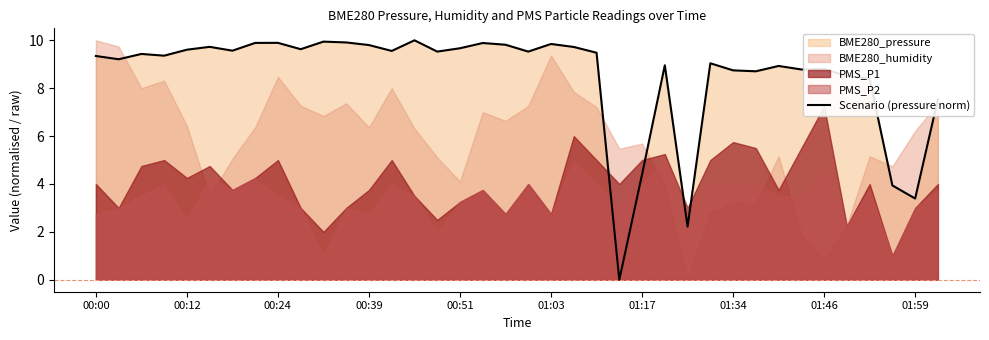

What is the sum of all values?

322.7